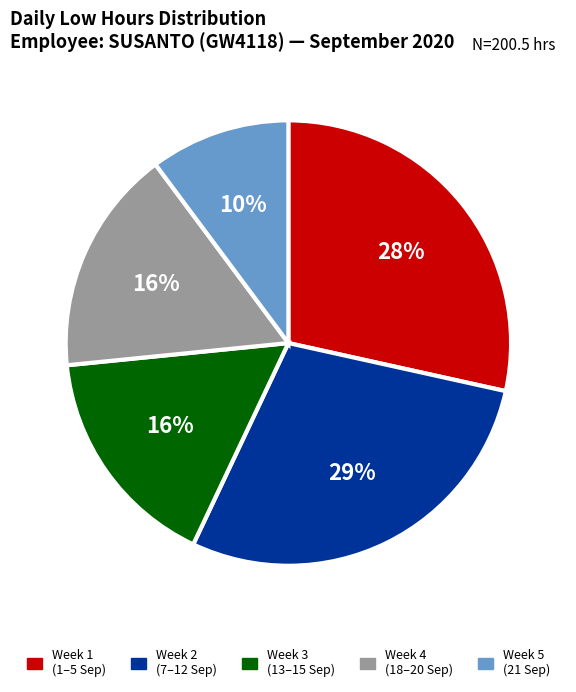

Is the sum of Week 5 (21 Sep) and Week 2 (7–12 Sep) greater than half?

No